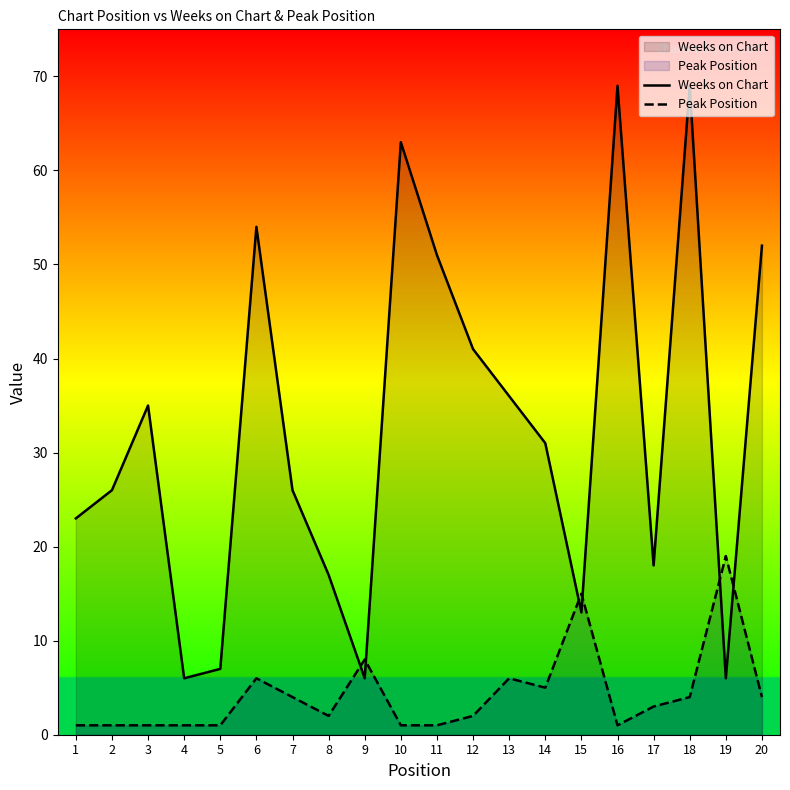

Which category has the lowest value in the Weeks on Chart series?

4